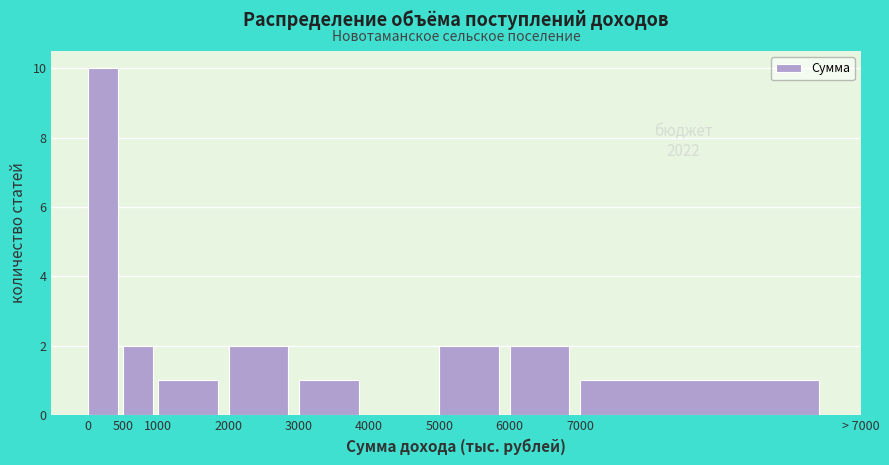

Reading left to right, extract all data points from this chart.

0=10	500=2	1000=1	2000=2	3000=1	4000=0	5000=2	6000=2	7000=1